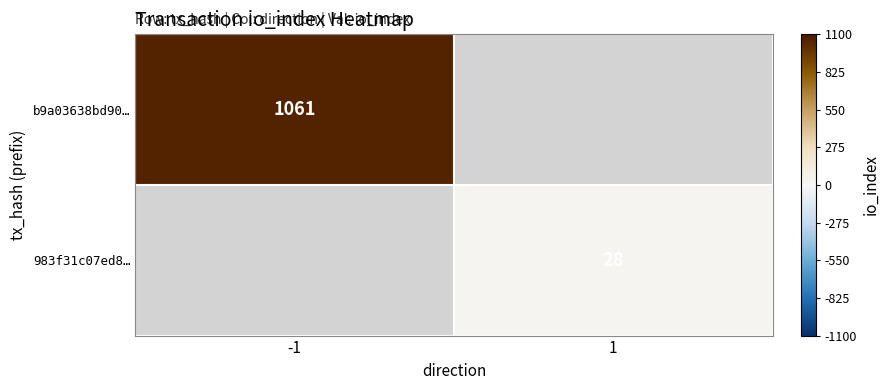

The 983f31c07ed8… series shows 41.3 at 1. True or false?

False